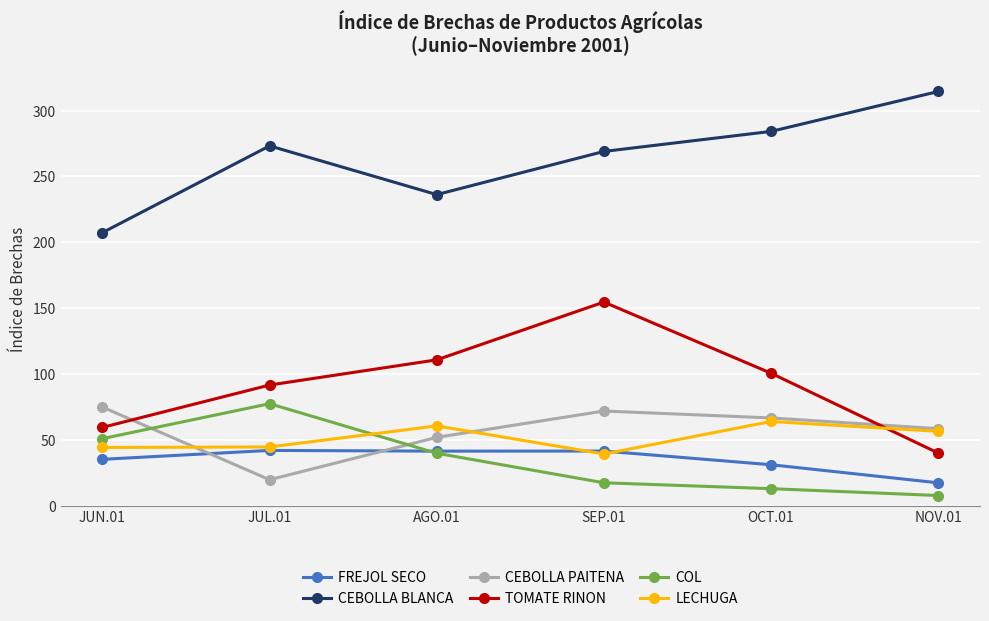

True or false: TOMATE RINON and FREJOL SECO intersect in this chart.

False